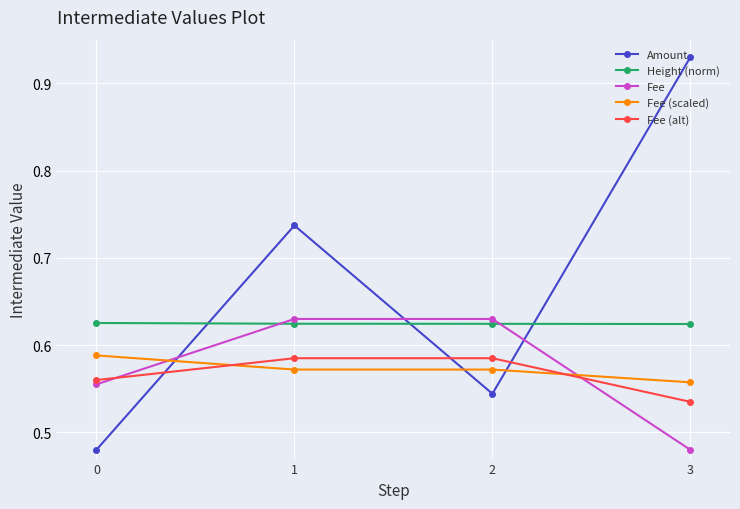

What are all the series names shown in the legend?

Amount, Height (norm), Fee, Fee (scaled), Fee (alt)